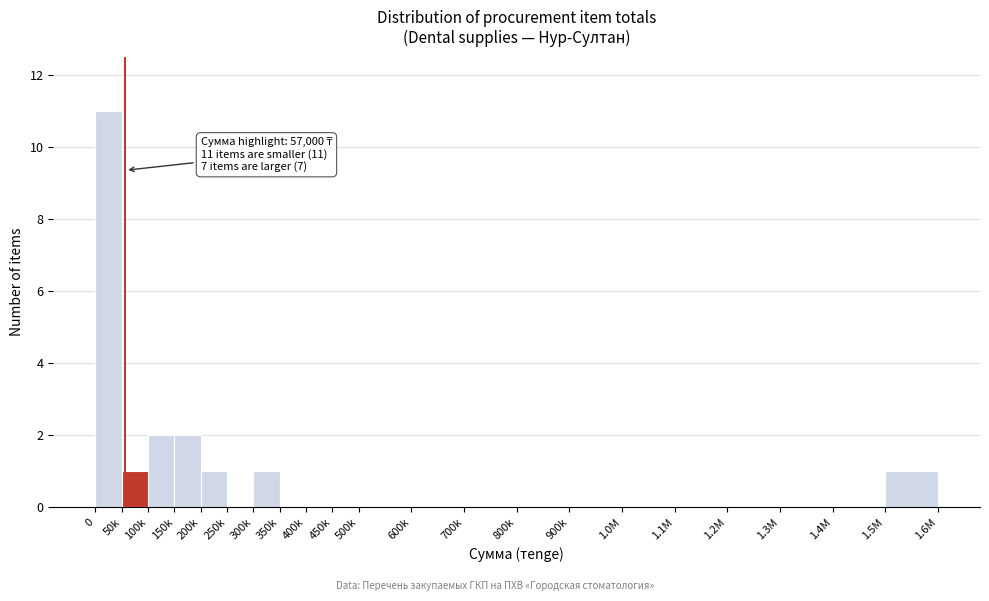

Reading left to right, list all the values displayed in this chart.

0=11	50k=1	100k=2	150k=2	200k=1	250k=0	300k=1	350k=0	400k=0	450k=0	500k=0	600k=0	700k=0	800k=0	900k=0	1.0M=0	1.1M=0	1.2M=0	1.3M=0	1.4M=0	1.5M=1